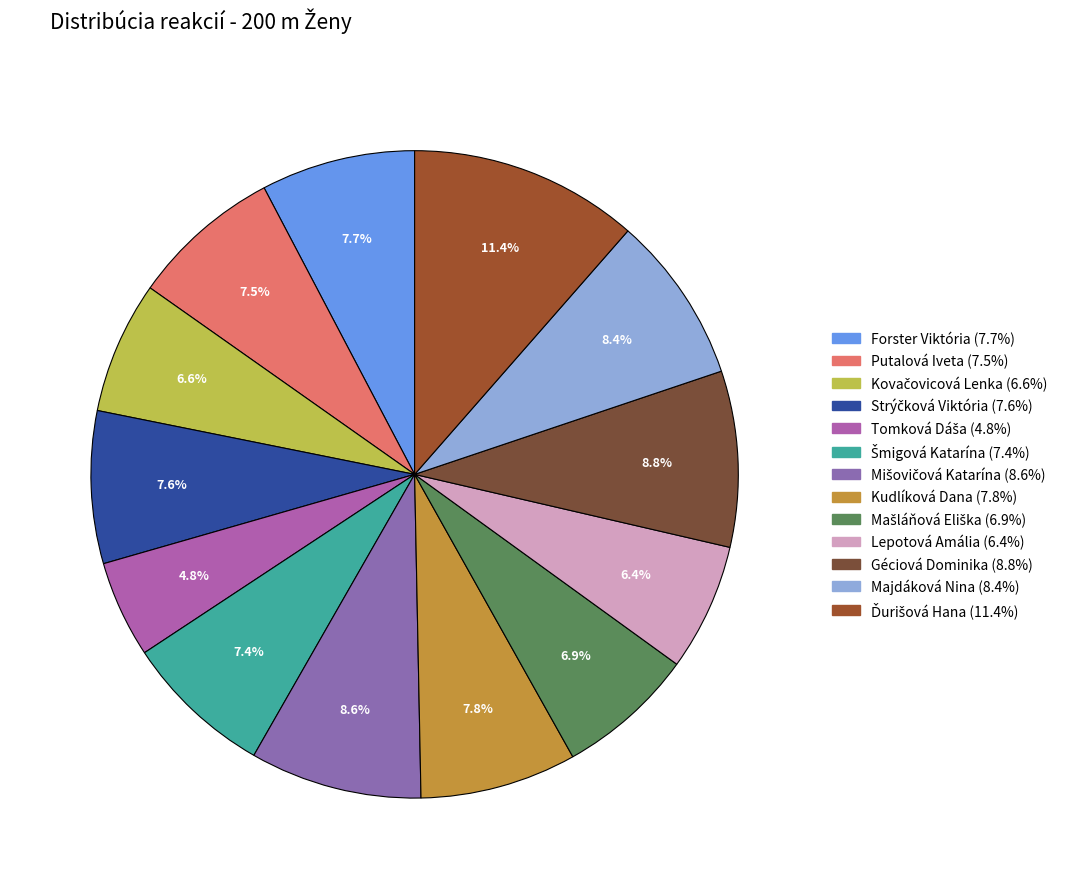

Rank the categories by value from lowest to highest.

Tomková Dáša, Lepotová Amália, Kovačovicová Lenka, Mašláňová Eliška, Šmigová Katarína, Putalová Iveta, Strýčková Viktória, Forster Viktória, Kudlíková Dana, Majdáková Nina, Mišovičová Katarína, Géciová Dominika, Ďurišová Hana